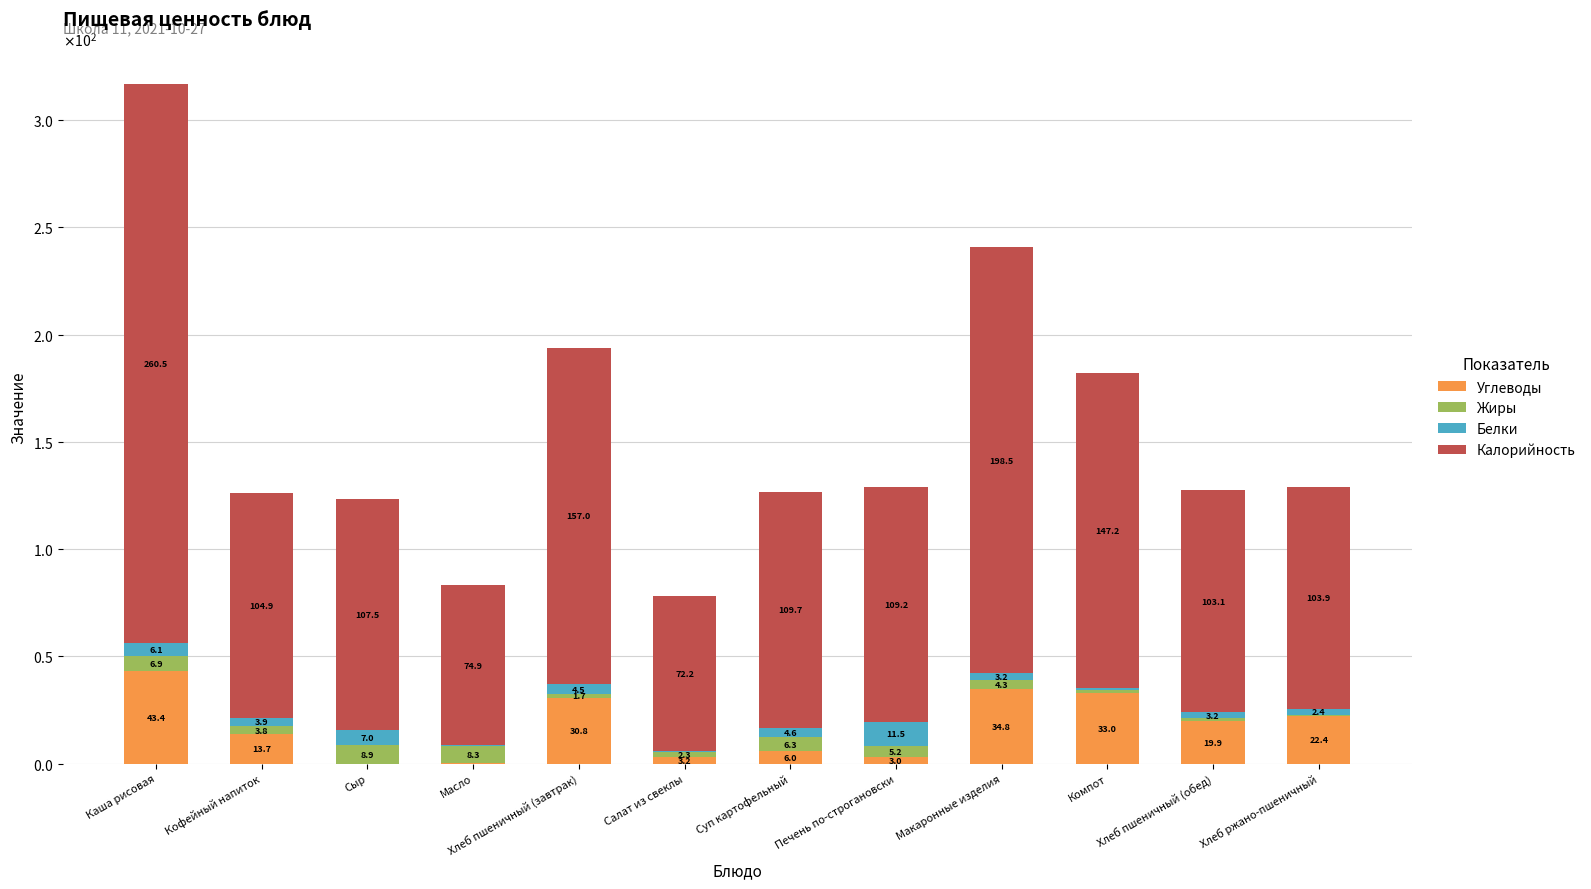

Does the chart contain stacked bars?

Yes